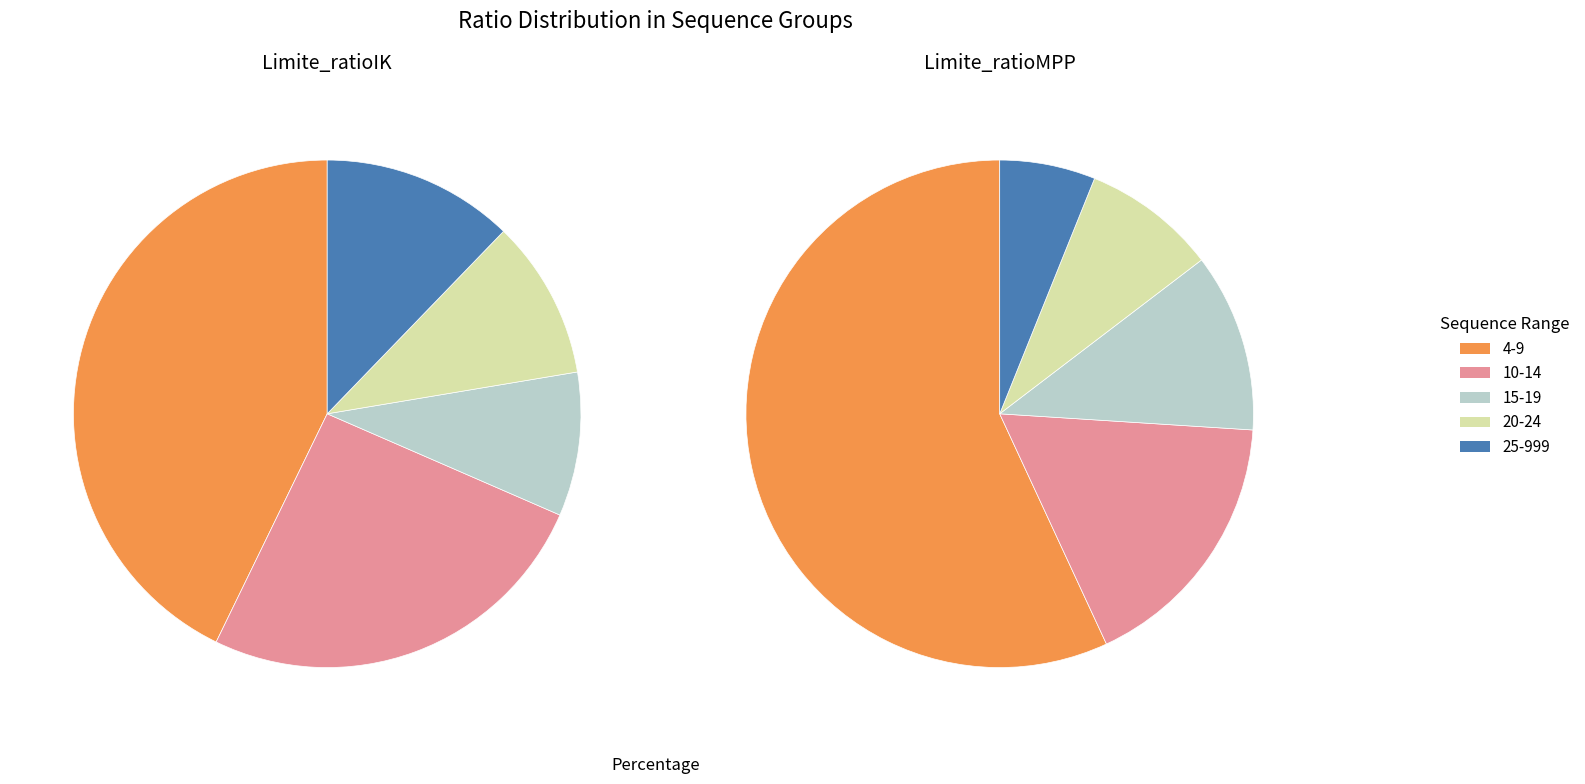

What percentage do 20-24 and 15-19 together represent?

19.3%